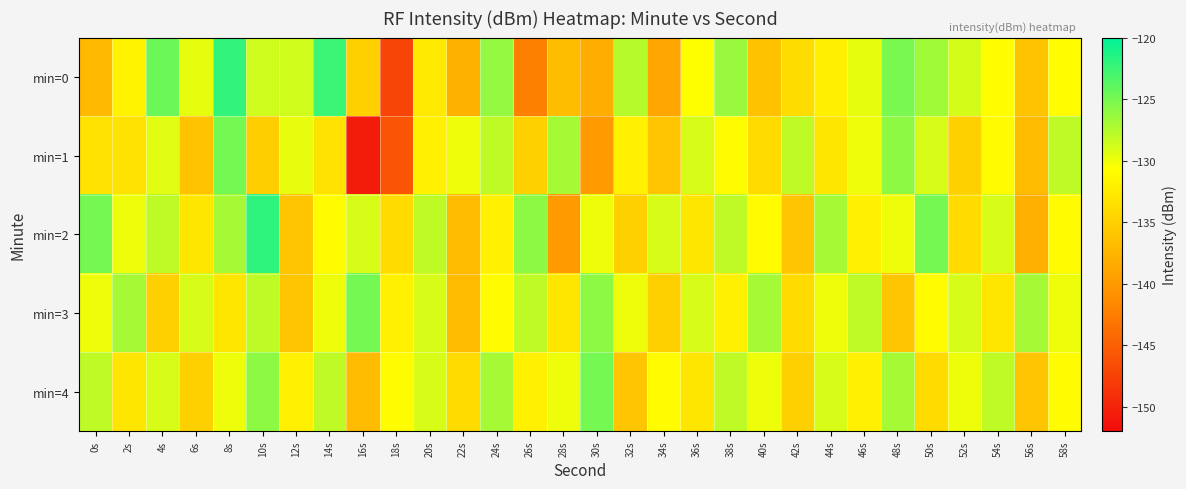

List the series in order of their peak value, lowest first.

min=3, min=4, min=1, min=0, min=2